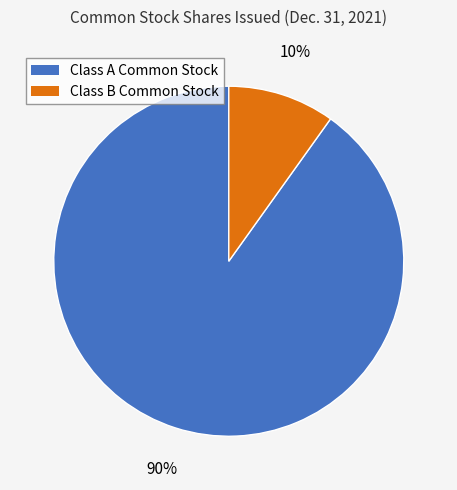

How many segments does this pie chart have?

2